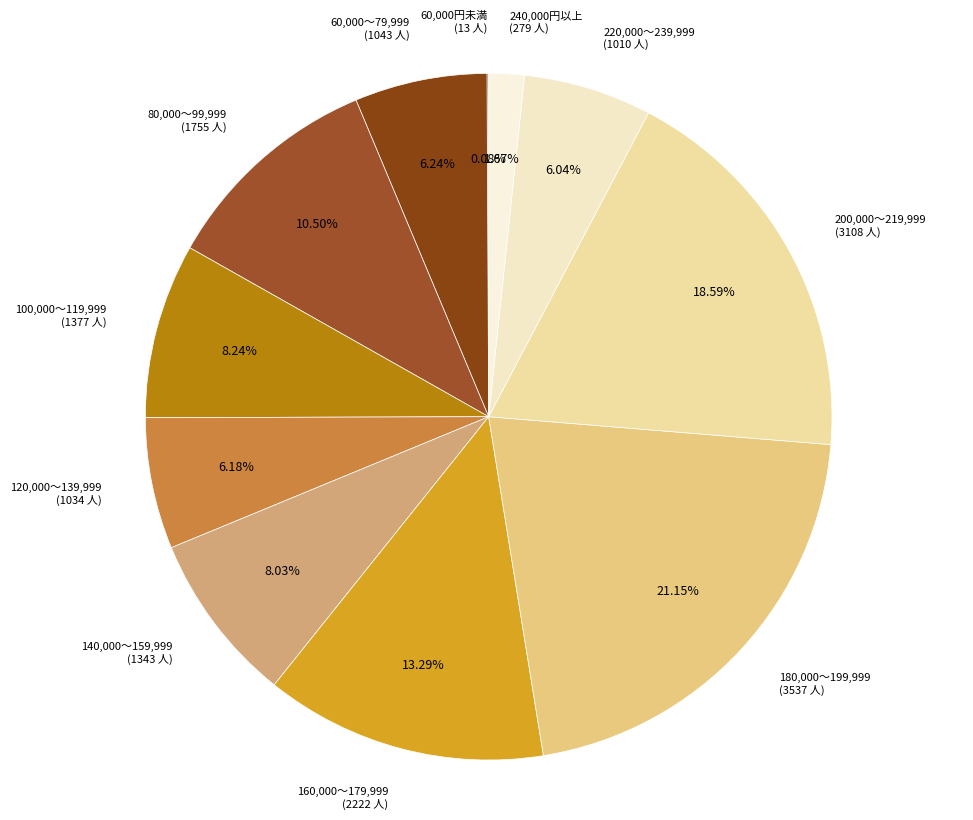

Does 60,000～79,999 account for over 50% of the chart?

No